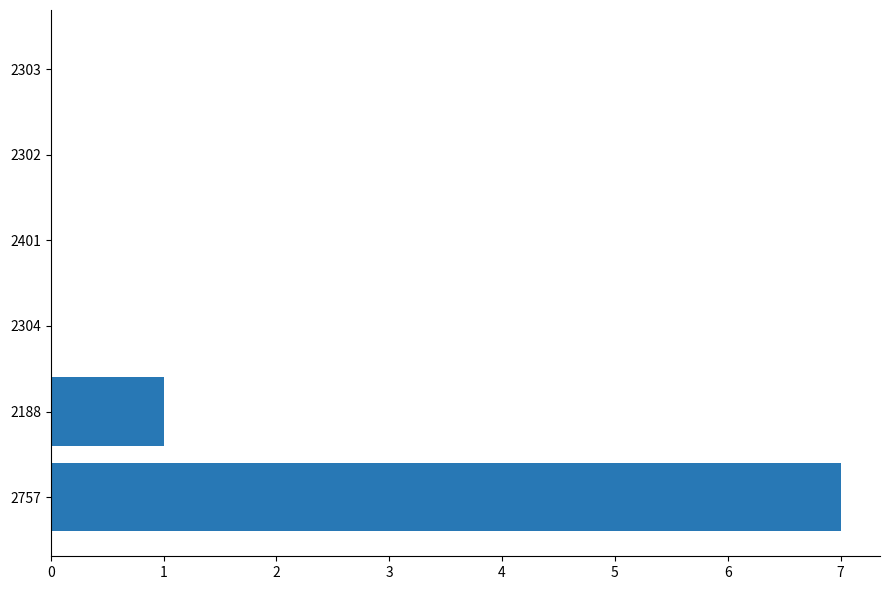

At which label is the value closest to 3?

2188